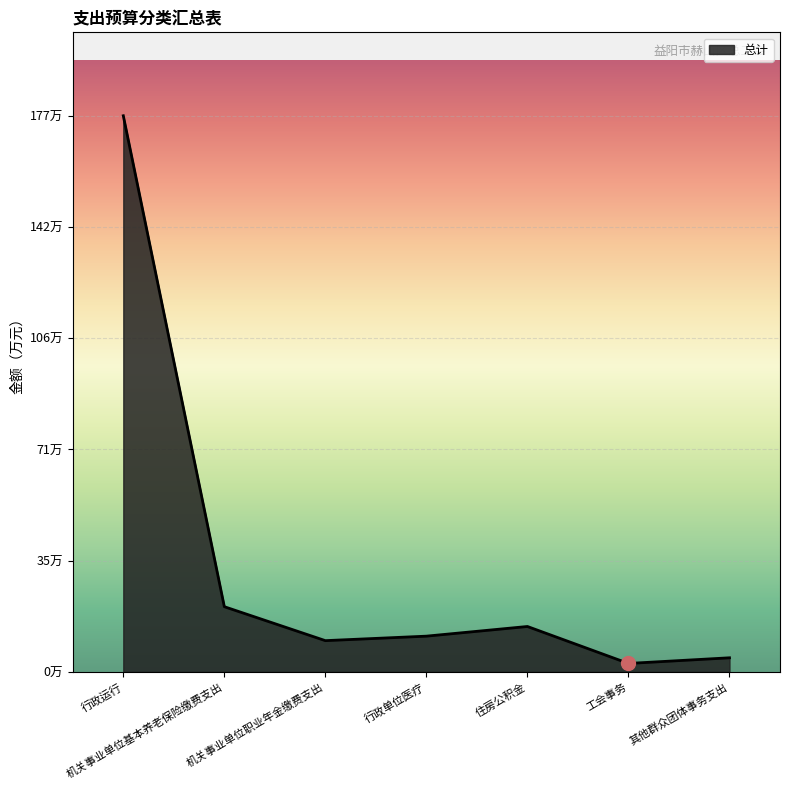

Is this an area chart (filled region under the line)?

Yes